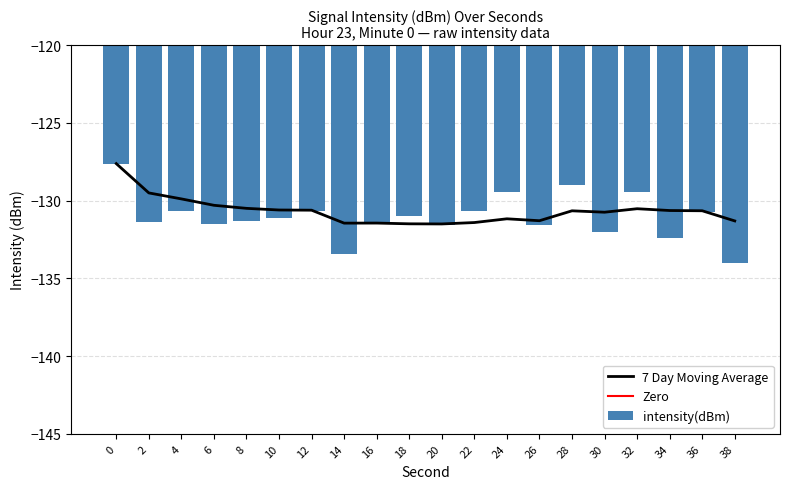

How many bars are there in total?

20